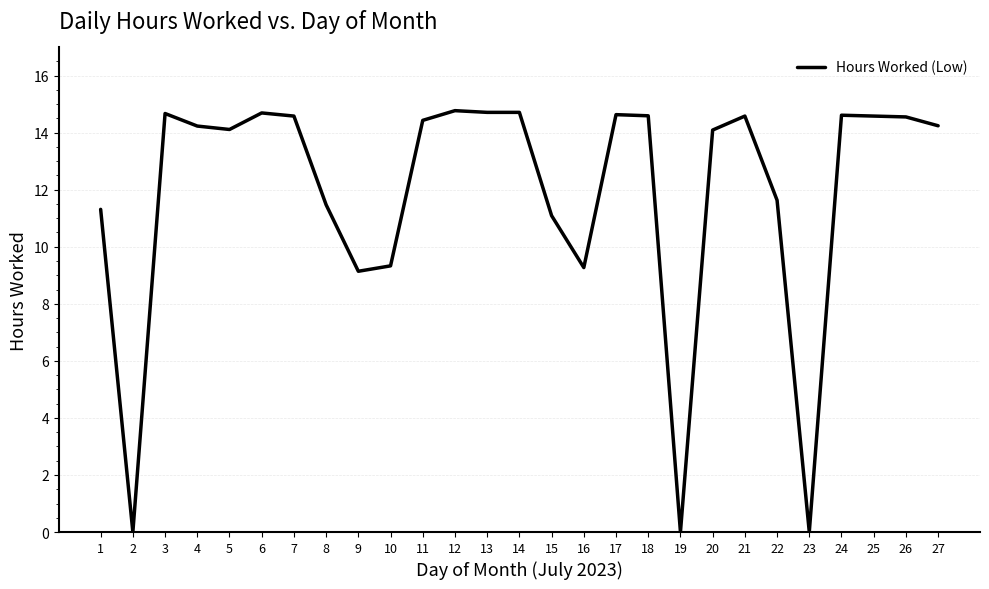

How many values are below 14?

10